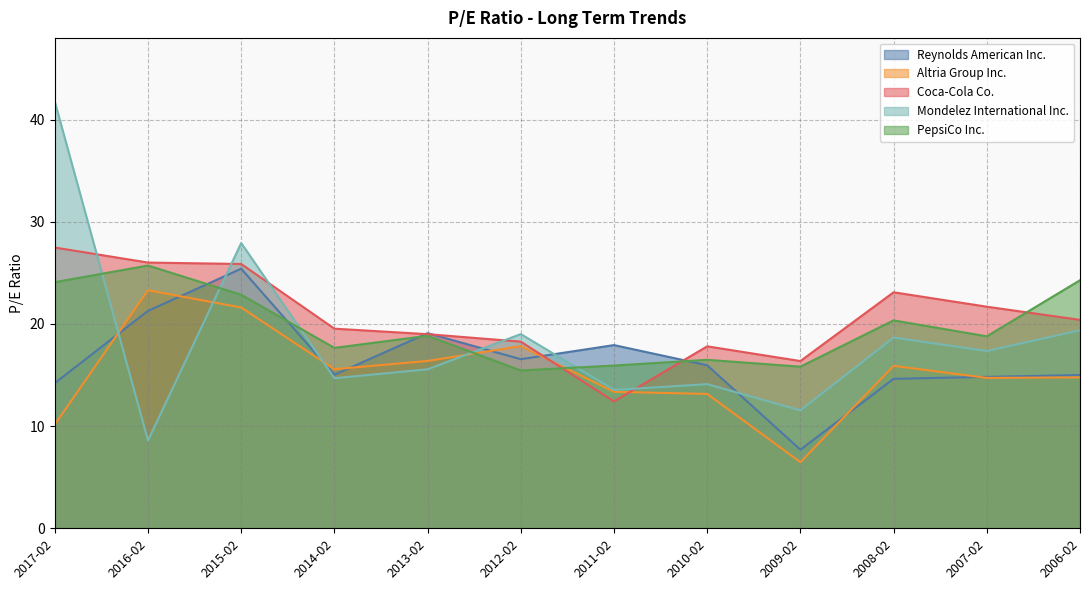

How many data points in Mondelez International Inc. are above 17?

6